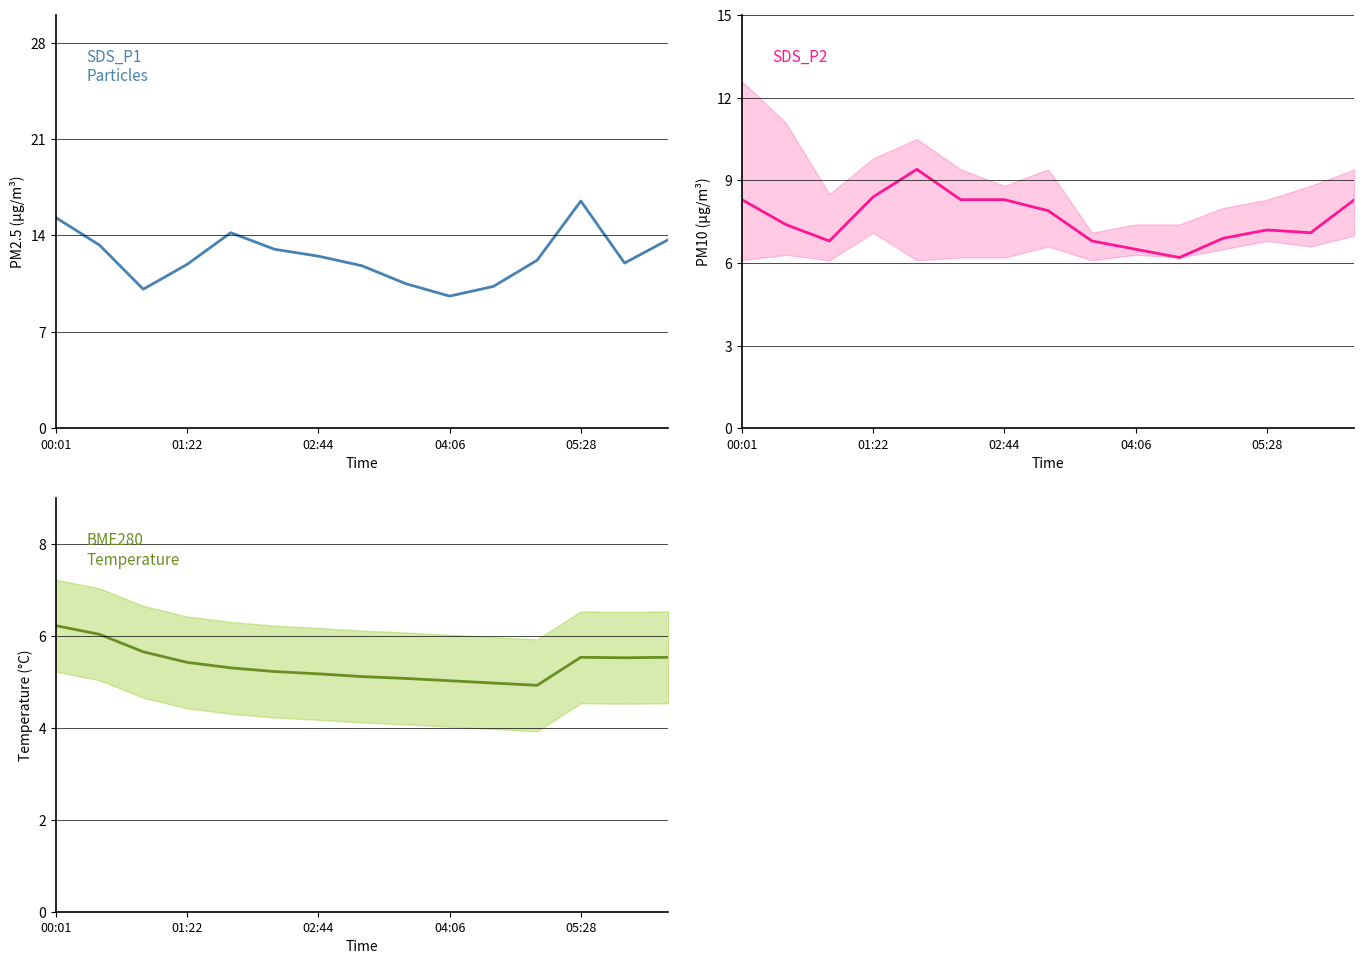

What is the sum of the BME280_temperature values at 12 and 01:22?

11.6